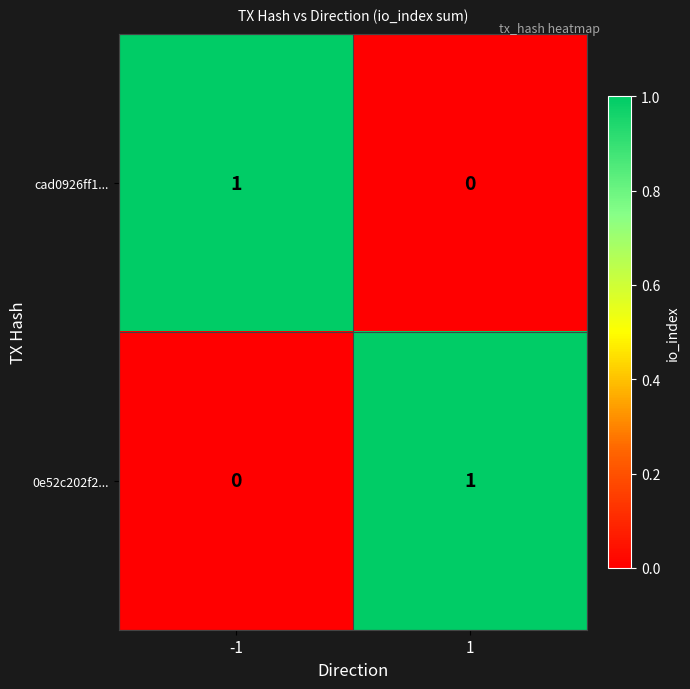

Rank the series at 1 from lowest to highest value.

cad0926ff1..., 0e52c202f2...